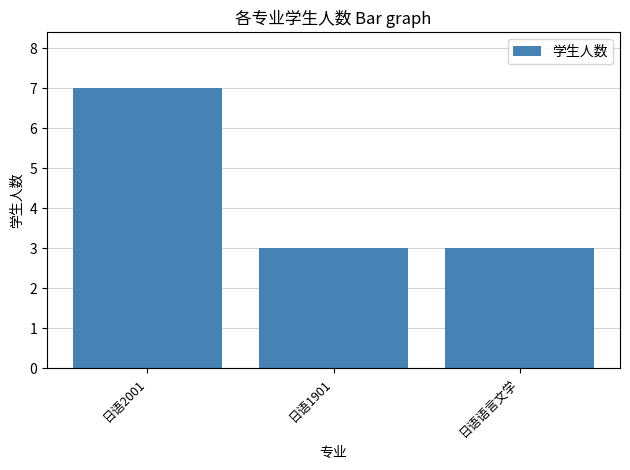

Between 日语1901 and 日语2001, which is larger?

日语2001